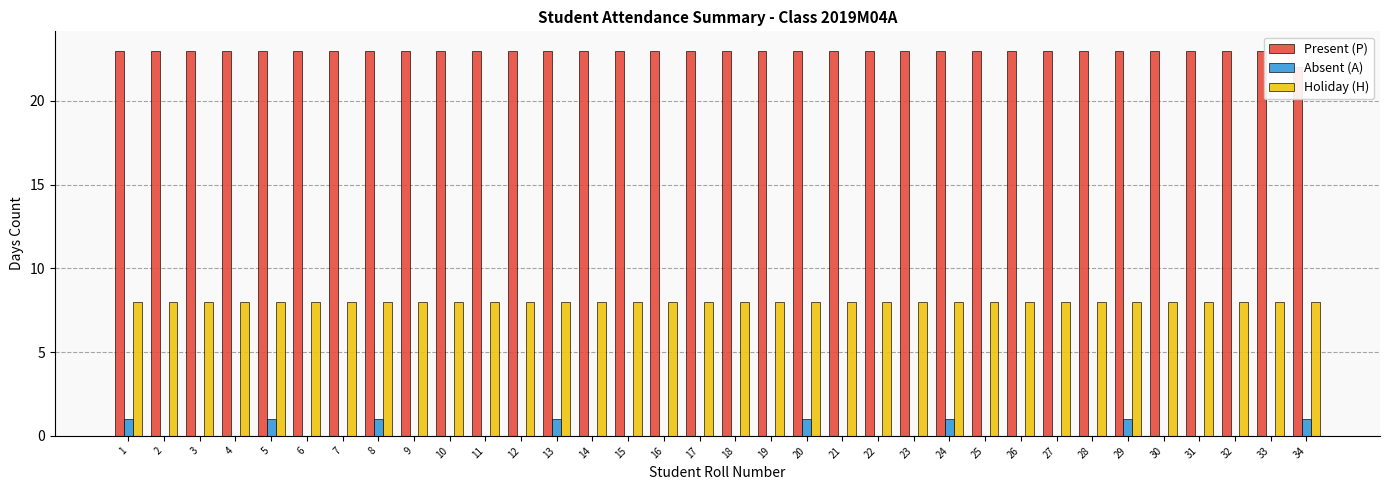

How many data points in Absent (A) are above 0?

8